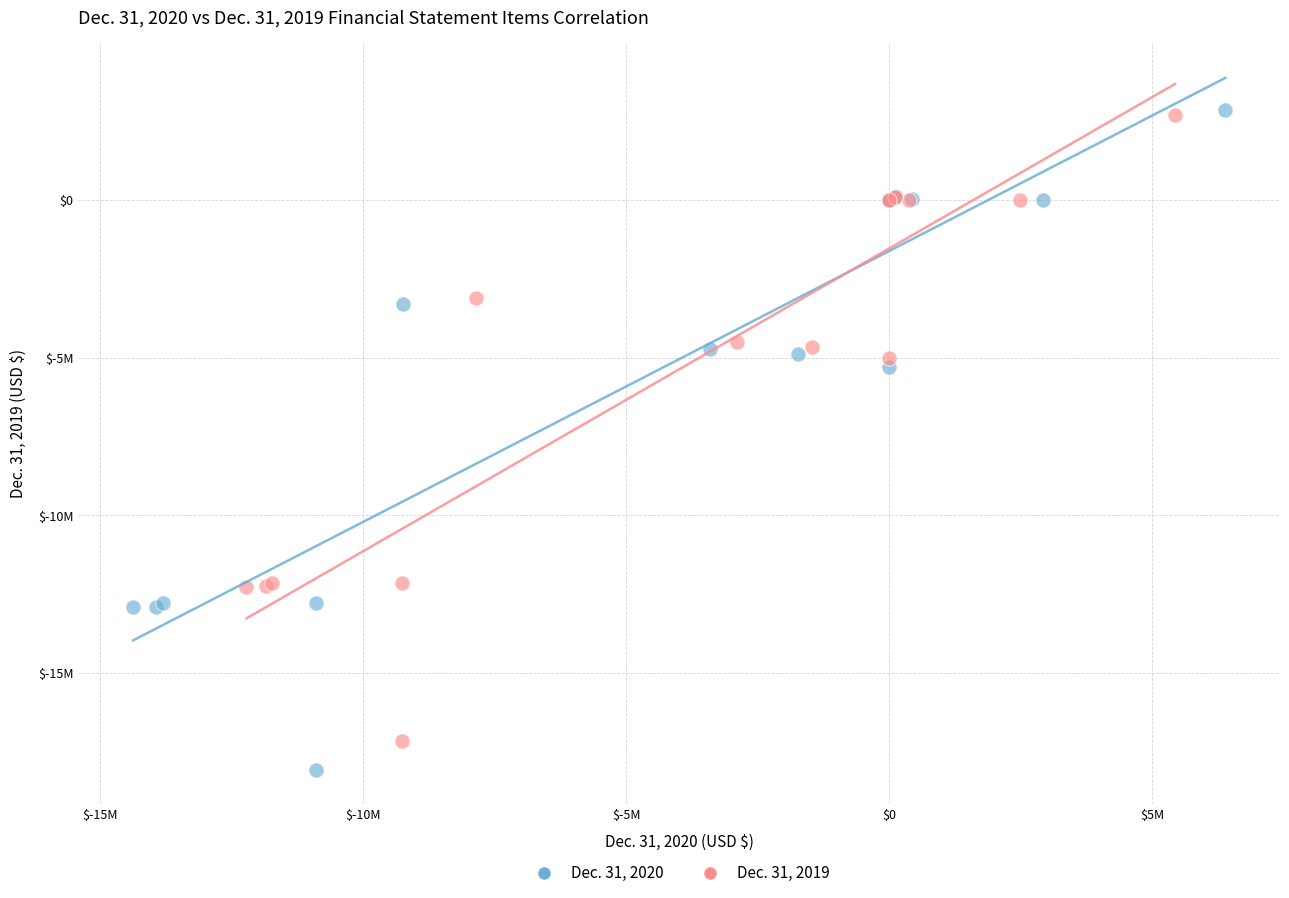

Which series contains the lowest Y value?

Dec. 31, 2020